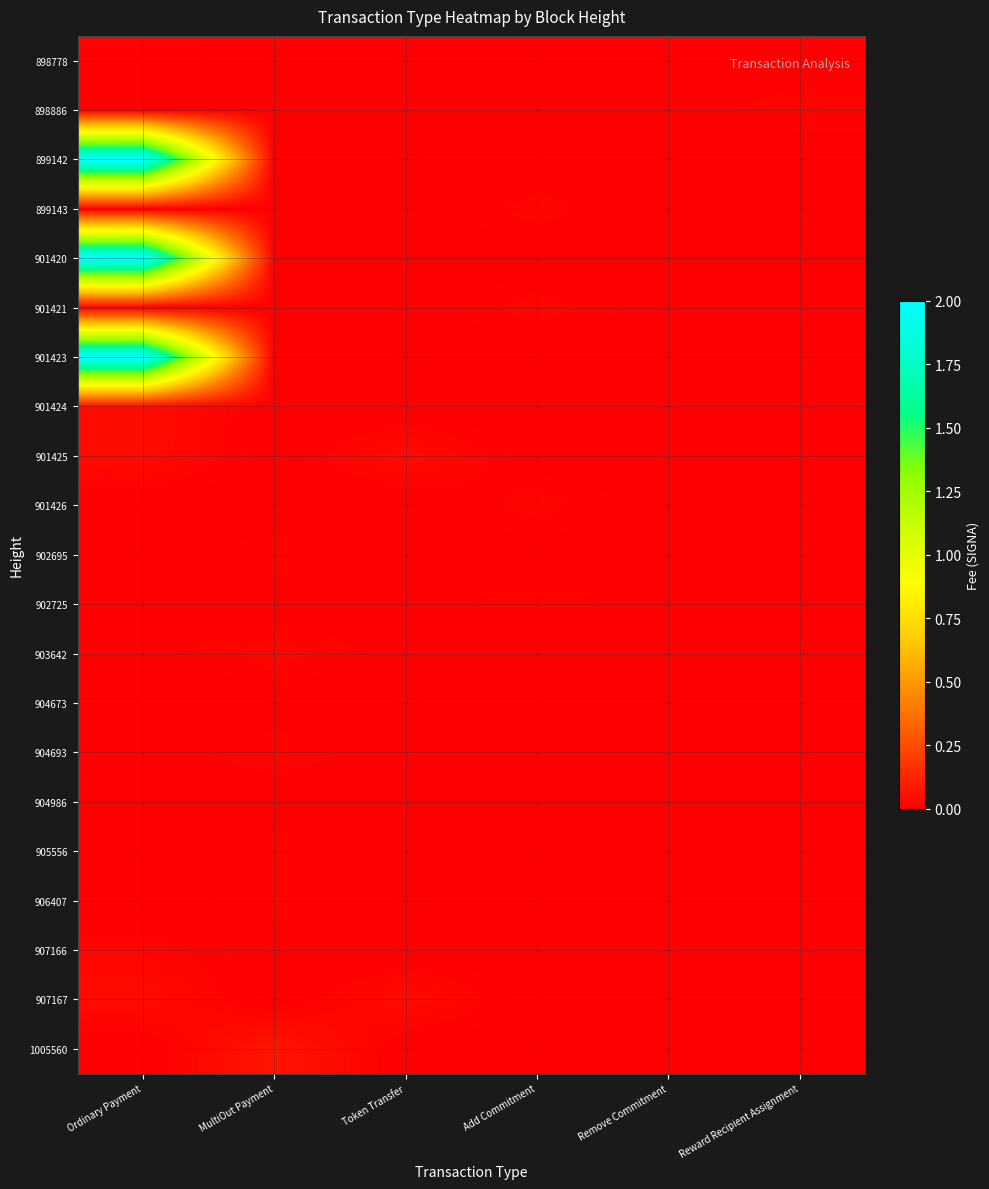

Reading left to right, what are all the values shown in this chart?

898778: Ordinary Payment=0.0	MultiOut Payment=0.0	Token Transfer=0.0	Add Commitment=0.0	Remove Commitment=0.0	Reward Recipient Assignment=0.0
898886: Ordinary Payment=0.0	MultiOut Payment=0.0	Token Transfer=0.0	Add Commitment=0.0	Remove Commitment=0.0	Reward Recipient Assignment=0.0
899142: Ordinary Payment=2.0	MultiOut Payment=0.0	Token Transfer=0.0	Add Commitment=0.0	Remove Commitment=0.0	Reward Recipient Assignment=0.0
899143: Ordinary Payment=0.0	MultiOut Payment=0.0	Token Transfer=0.0	Add Commitment=0.0	Remove Commitment=0.0	Reward Recipient Assignment=0.0
901420: Ordinary Payment=2.0	MultiOut Payment=0.0	Token Transfer=0.0	Add Commitment=0.0	Remove Commitment=0.0	Reward Recipient Assignment=0.0
901421: Ordinary Payment=0.0	MultiOut Payment=0.0	Token Transfer=0.0	Add Commitment=0.0	Remove Commitment=0.0	Reward Recipient Assignment=0.0
901423: Ordinary Payment=2.0	MultiOut Payment=0.0	Token Transfer=0.0	Add Commitment=0.0	Remove Commitment=0.0	Reward Recipient Assignment=0.0
901424: Ordinary Payment=0.0	MultiOut Payment=0.0	Token Transfer=0.0	Add Commitment=0.0	Remove Commitment=0.0	Reward Recipient Assignment=0.0
901425: Ordinary Payment=0.0	MultiOut Payment=0.0	Token Transfer=0.0	Add Commitment=0.0	Remove Commitment=0.0	Reward Recipient Assignment=0.0
901426: Ordinary Payment=0.0	MultiOut Payment=0.0	Token Transfer=0.0	Add Commitment=0.0	Remove Commitment=0.0	Reward Recipient Assignment=0.0
902695: Ordinary Payment=0.0	MultiOut Payment=0.0	Token Transfer=0.0	Add Commitment=0.0	Remove Commitment=0.0	Reward Recipient Assignment=0.0
902725: Ordinary Payment=0.0	MultiOut Payment=0.0	Token Transfer=0.0	Add Commitment=0.0	Remove Commitment=0.0	Reward Recipient Assignment=0.0
903642: Ordinary Payment=0.0	MultiOut Payment=0.0	Token Transfer=0.0	Add Commitment=0.0	Remove Commitment=0.0	Reward Recipient Assignment=0.0
904673: Ordinary Payment=0.0	MultiOut Payment=0.0	Token Transfer=0.0	Add Commitment=0.0	Remove Commitment=0.0	Reward Recipient Assignment=0.0
904693: Ordinary Payment=0.0	MultiOut Payment=0.0	Token Transfer=0.0	Add Commitment=0.0	Remove Commitment=0.0	Reward Recipient Assignment=0.0
904986: Ordinary Payment=0.0	MultiOut Payment=0.0	Token Transfer=0.0	Add Commitment=0.0	Remove Commitment=0.0	Reward Recipient Assignment=0.0
905556: Ordinary Payment=0.0	MultiOut Payment=0.0	Token Transfer=0.0	Add Commitment=0.0	Remove Commitment=0.0	Reward Recipient Assignment=0.0
906407: Ordinary Payment=0.0	MultiOut Payment=0.0	Token Transfer=0.0	Add Commitment=0.0	Remove Commitment=0.0	Reward Recipient Assignment=0.0
907166: Ordinary Payment=0.0	MultiOut Payment=0.0	Token Transfer=0.0	Add Commitment=0.0	Remove Commitment=0.0	Reward Recipient Assignment=0.0
907167: Ordinary Payment=0.0	MultiOut Payment=0.0	Token Transfer=0.0	Add Commitment=0.0	Remove Commitment=0.0	Reward Recipient Assignment=0.0
1005560: Ordinary Payment=0.0	MultiOut Payment=0.1	Token Transfer=0.0	Add Commitment=0.0	Remove Commitment=0.0	Reward Recipient Assignment=0.0